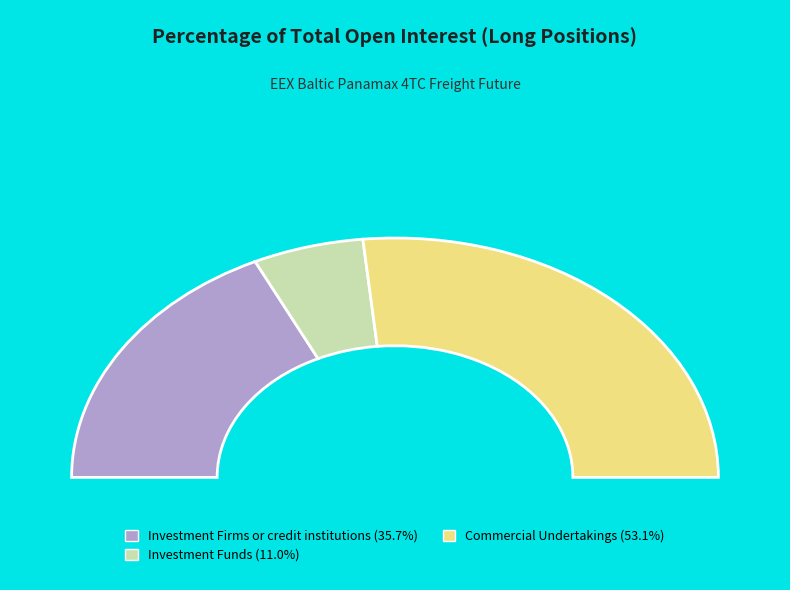

What portion of the pie excludes Commercial Undertakings?

46.8%